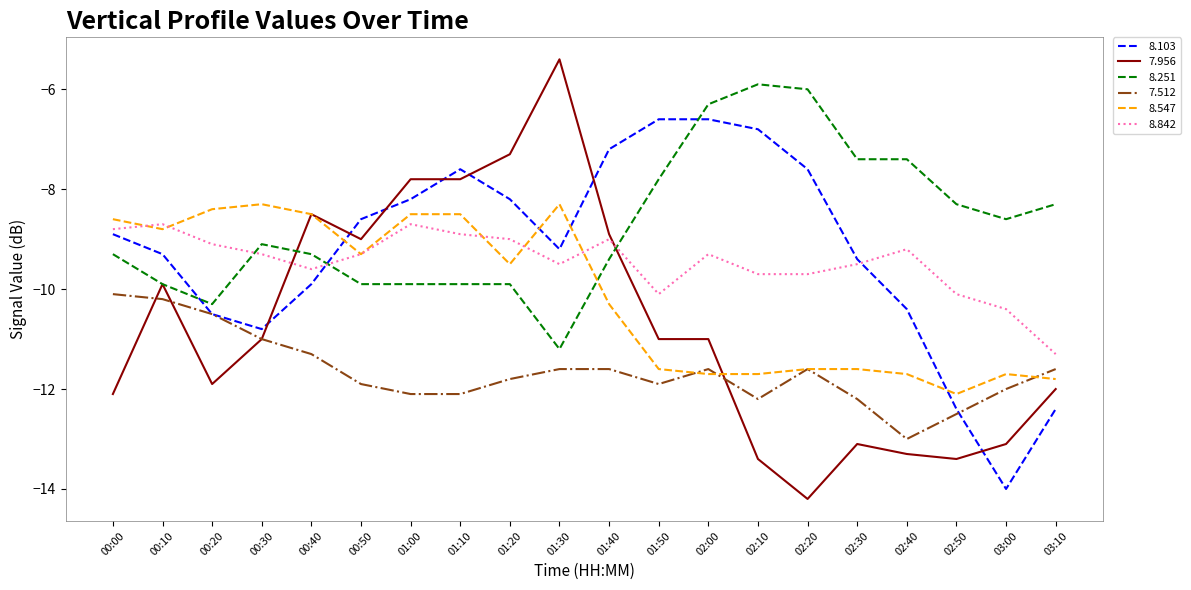

How many intersections are there between 8.842 and 7.956?

2